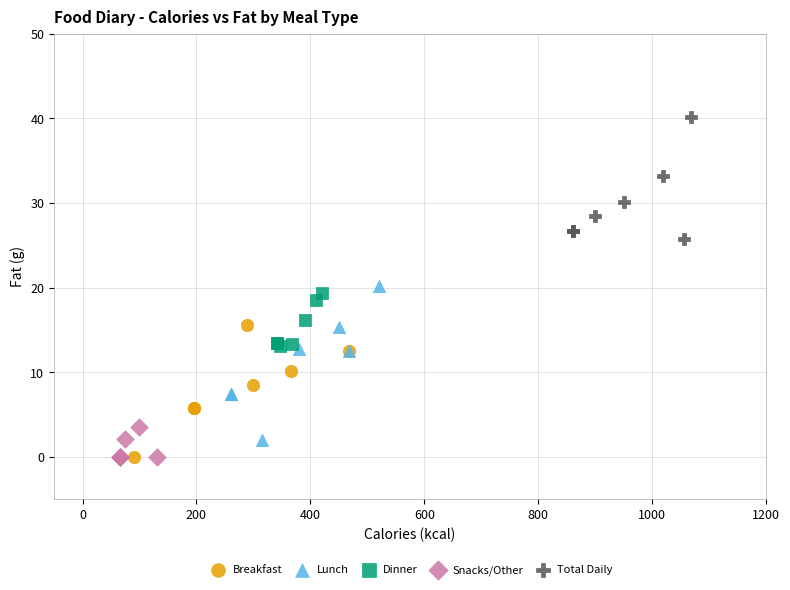

Which series has the widest spread of Y values?

Lunch